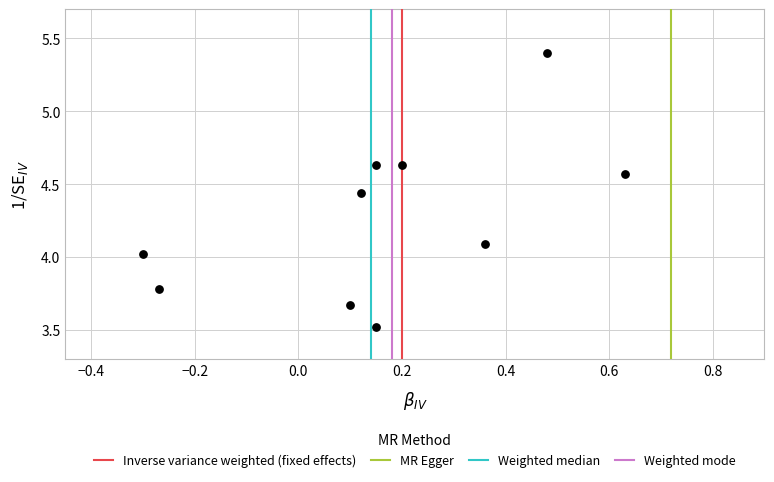

What is the range of X values (max minus min)?

0.9